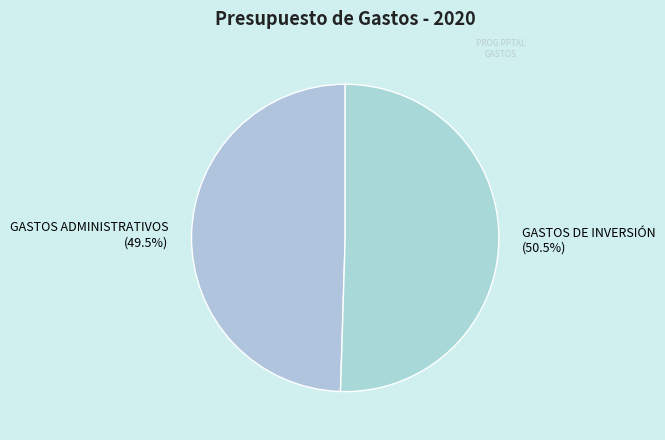

Between GASTOS ADMINISTRATIVOS and GASTOS DE INVERSIÓN, which is larger?

GASTOS DE INVERSIÓN